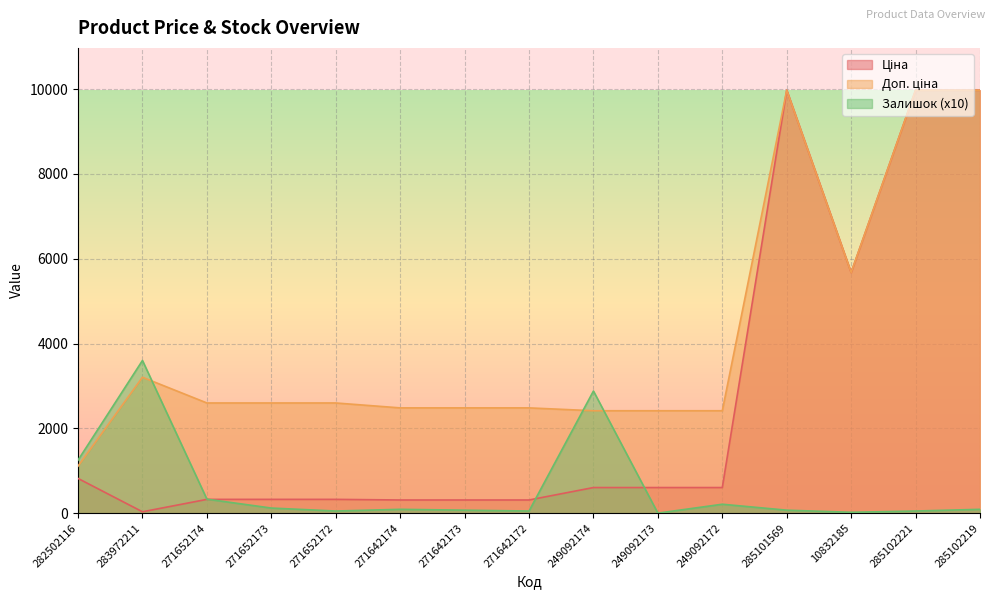

The Залишок series shows 20.0 at 10832185. True or false?

True